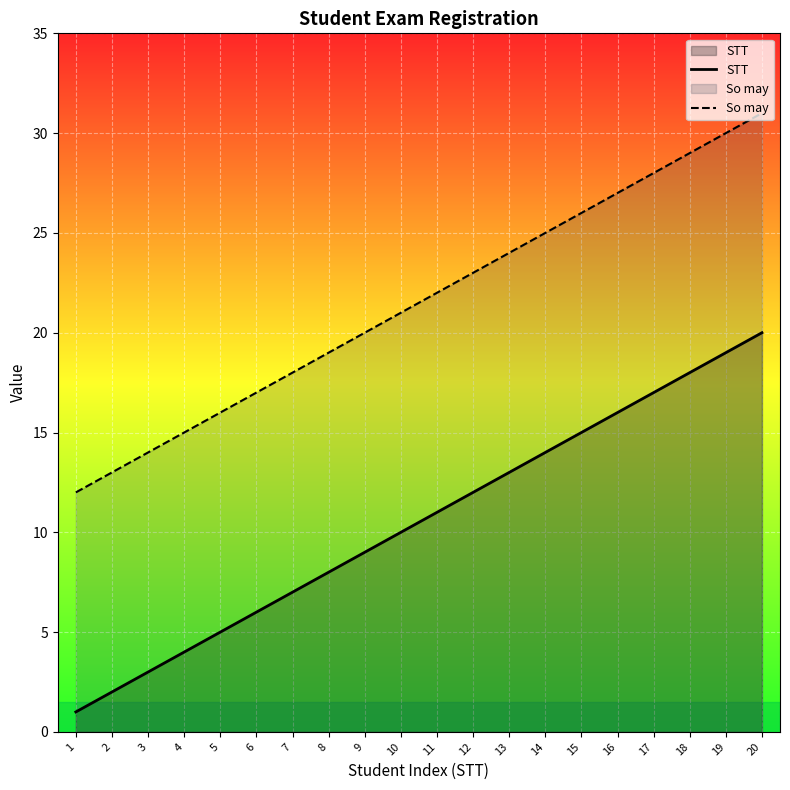

At which category is the sum across all series the highest?

20